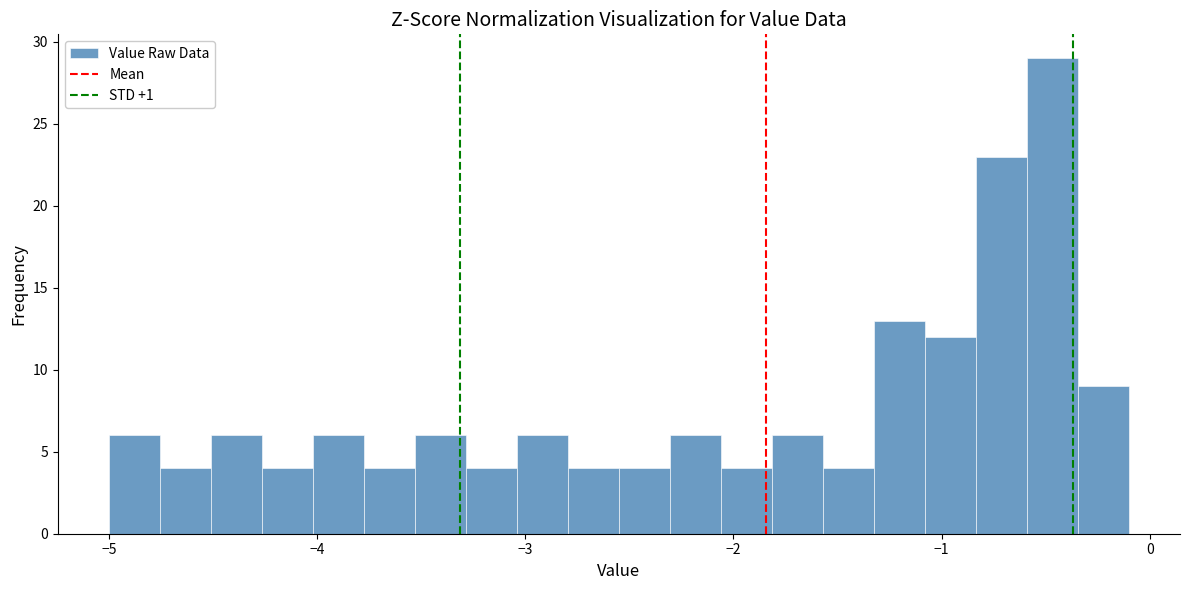

Around what value on the x-axis is the tallest bar? Give the approximate position of its centre, as read against the axis.

-0.5